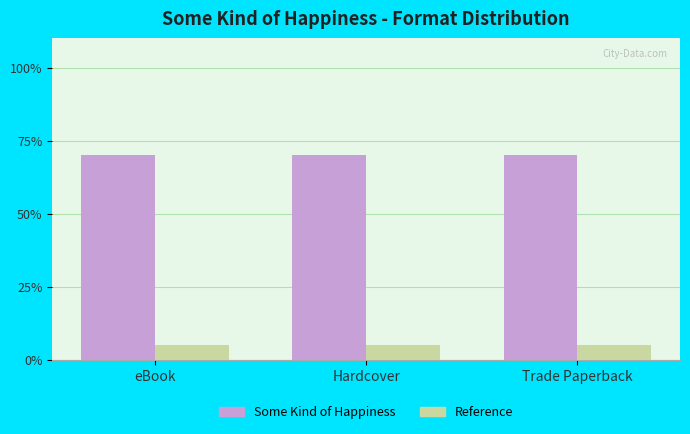

How many groups of bars are there?

3